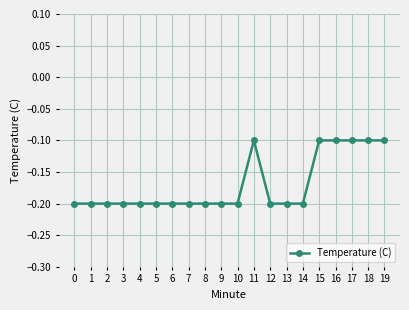

Reading left to right, what are all the values shown in this chart?

0=-0.2	1=-0.2	2=-0.2	3=-0.2	4=-0.2	5=-0.2	6=-0.2	7=-0.2	8=-0.2	9=-0.2	10=-0.2	11=-0.1	12=-0.2	13=-0.2	14=-0.2	15=-0.1	16=-0.1	17=-0.1	18=-0.1	19=-0.1